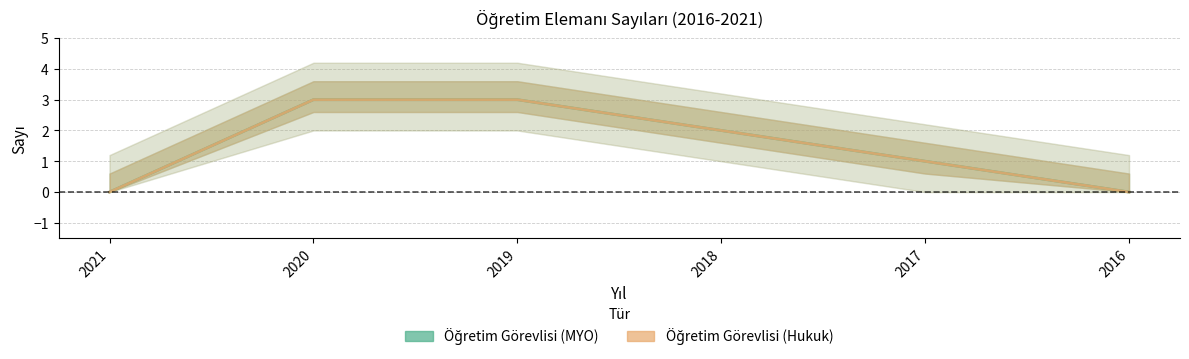

The Öğretim Görevlisi (Hukuk) series shows 1 at 2018. True or false?

False